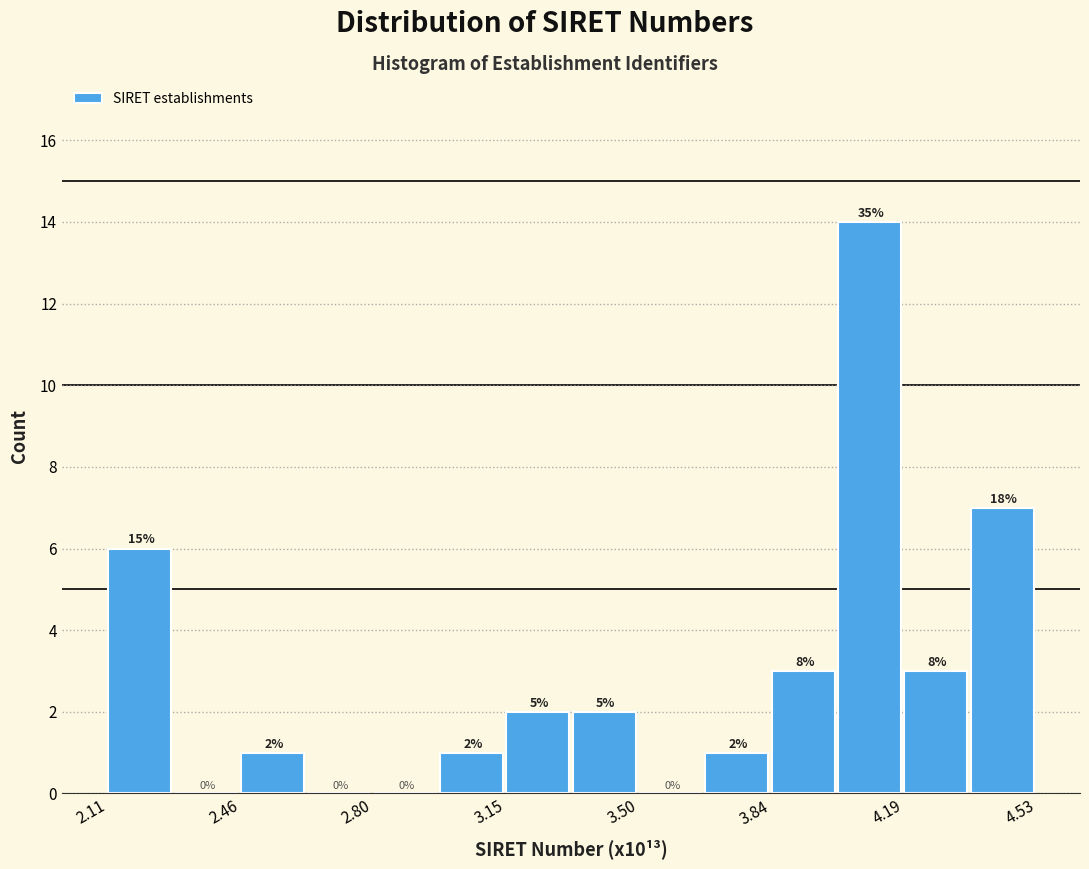

Around what value on the x-axis is the tallest bar? Give the approximate position of its centre, as read against the axis.

4.10